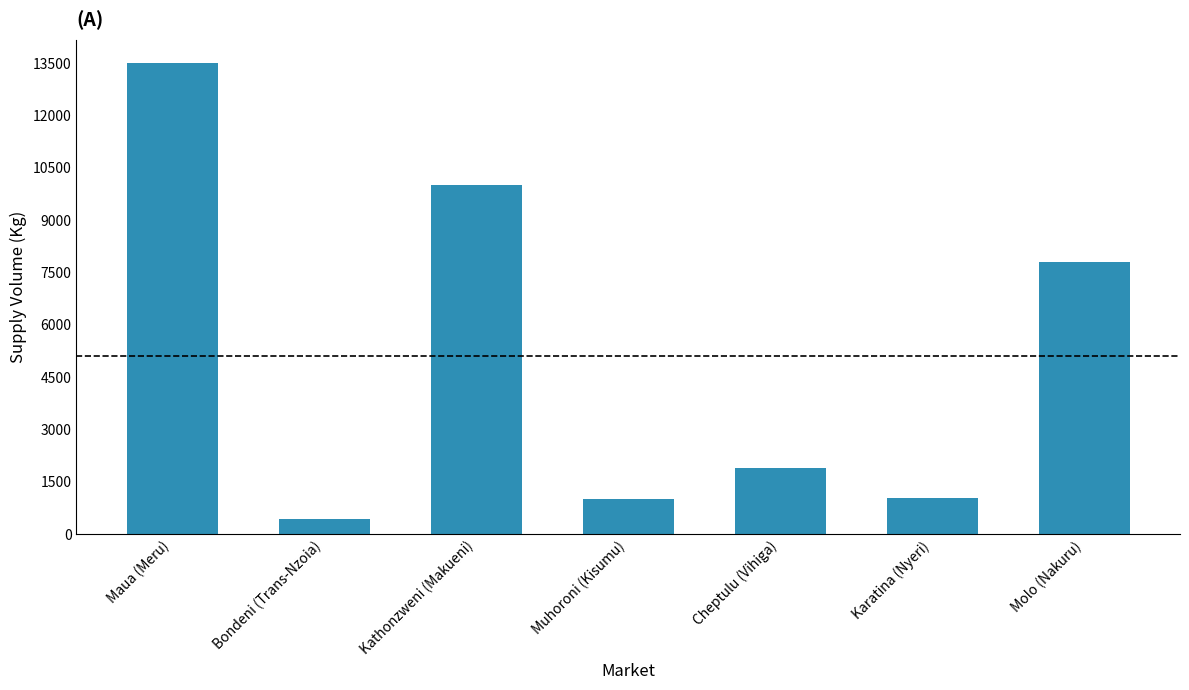

What is the sum of the values at Maua (Meru) and Karatina (Nyeri)?

14550